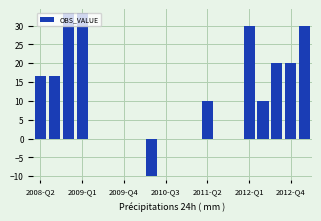

What is the sum of all values?

210.0